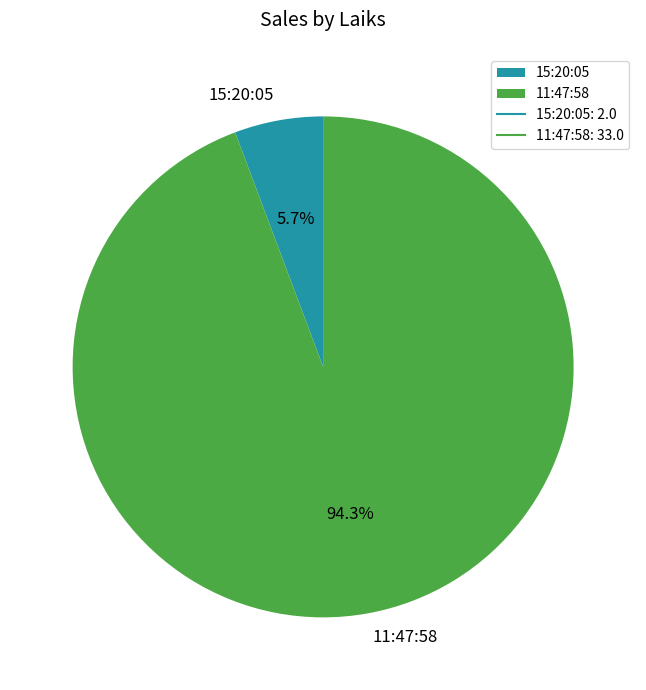

How many slices are in this pie chart?

2